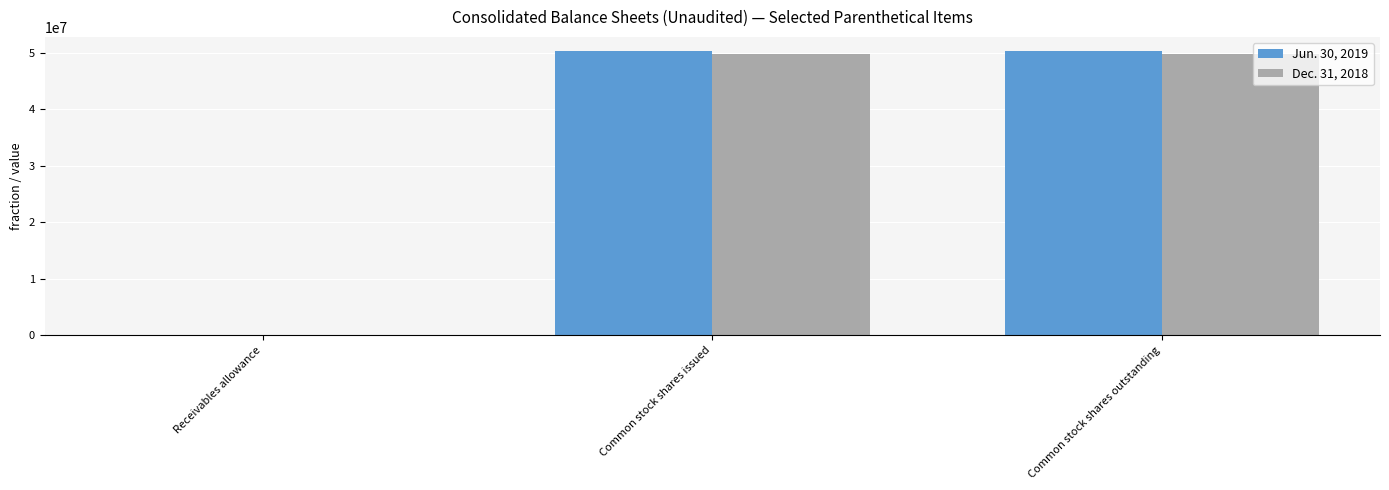

Is the value of Dec. 31, 2018 at Receivables allowance greater than the value of Jun. 30, 2019 at Common stock shares issued?

No